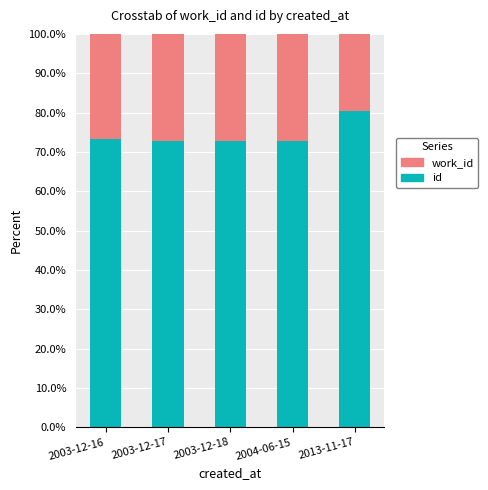

What is the sum of the id values at 2013-11-17 and 2004-06-15?

153.1